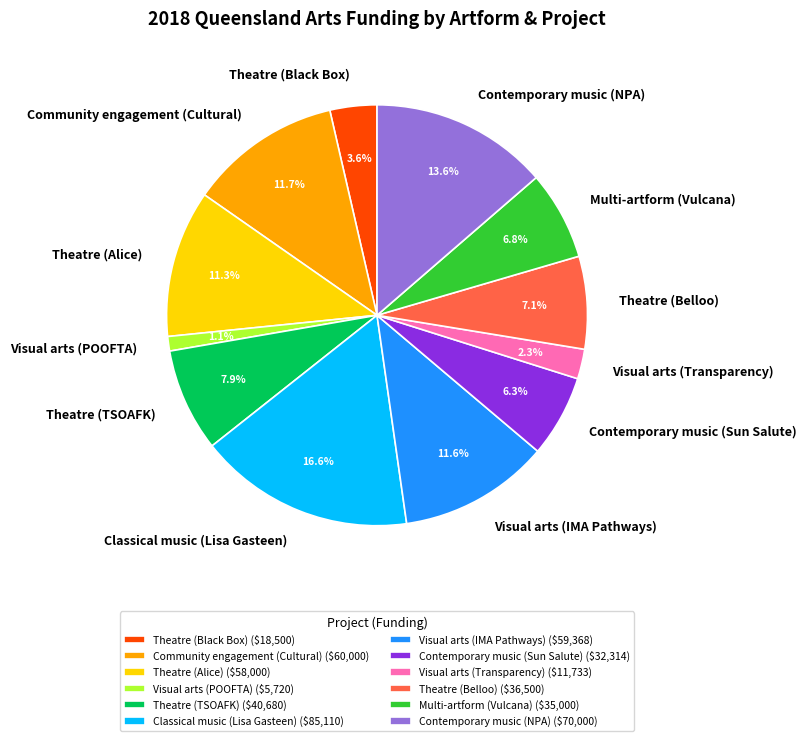

Between Visual arts (Transparency) and Theatre (Belloo), which is larger?

Theatre (Belloo)